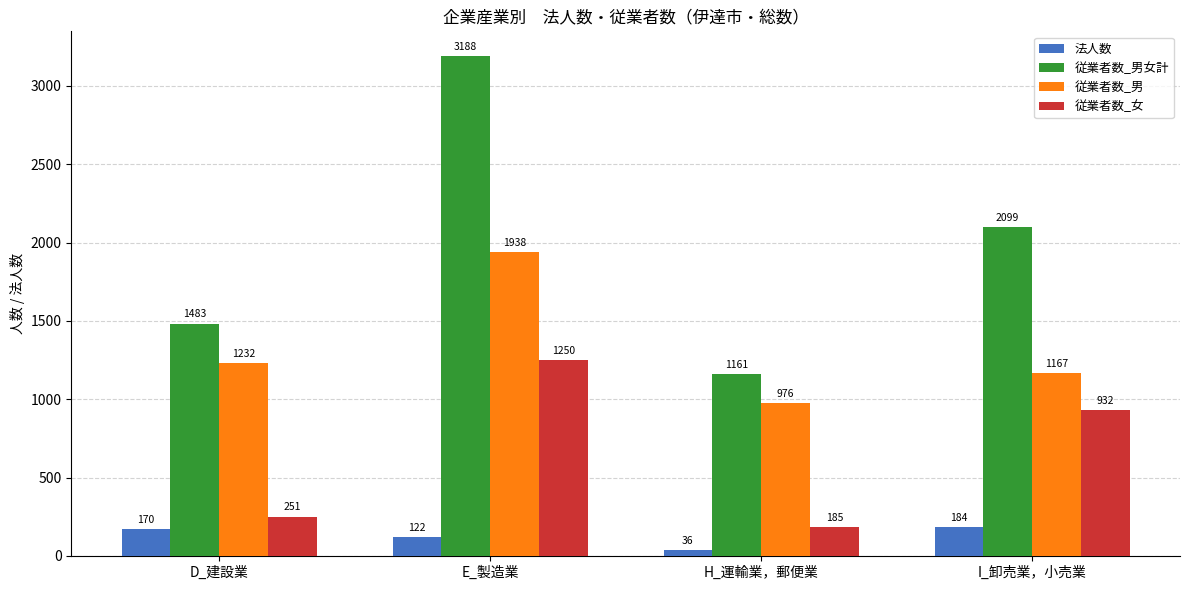

What is the average value of the 従業者数_男女計 series?

1983